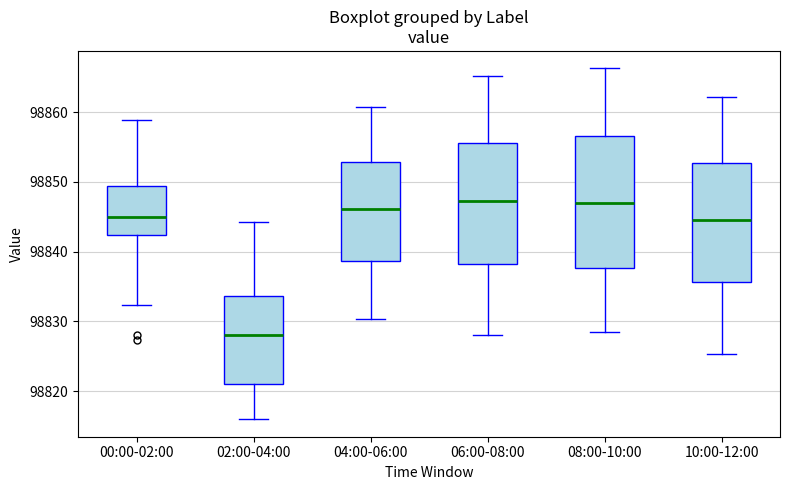

Where does the lower whisker of the box for 04:00-06:00 end on the y-axis? The values are not printed on the chart, so give them approximately, as read against the axis.

98830